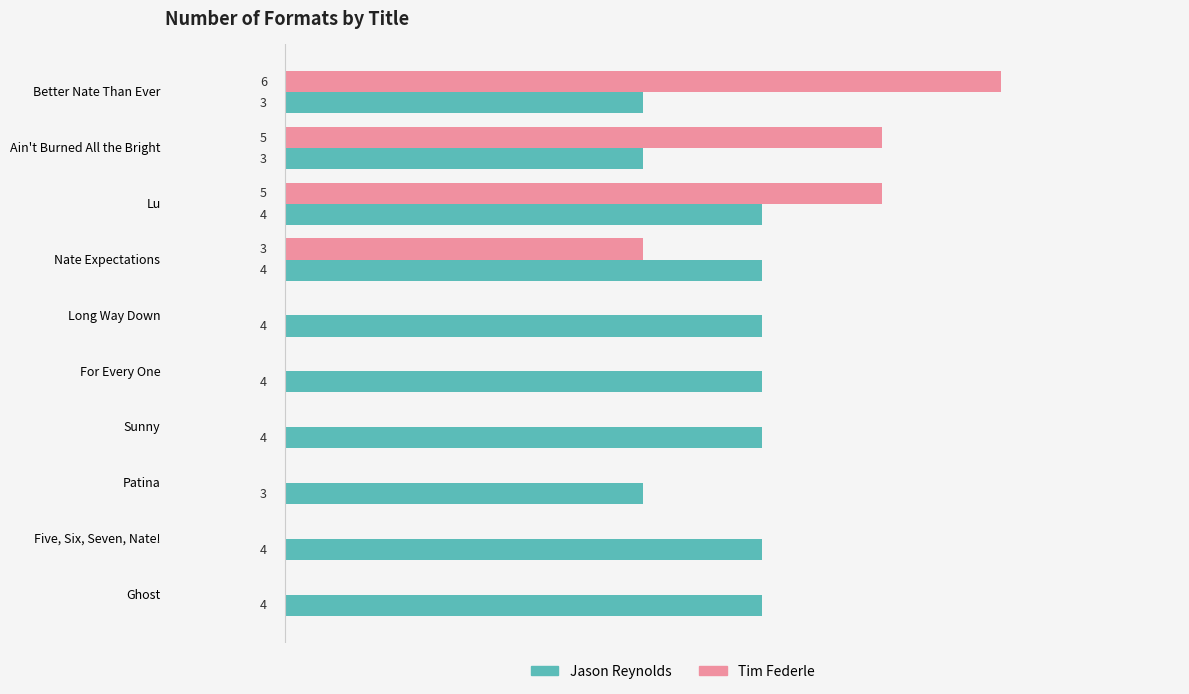

Which series has the largest total across all categories?

Jason Reynolds